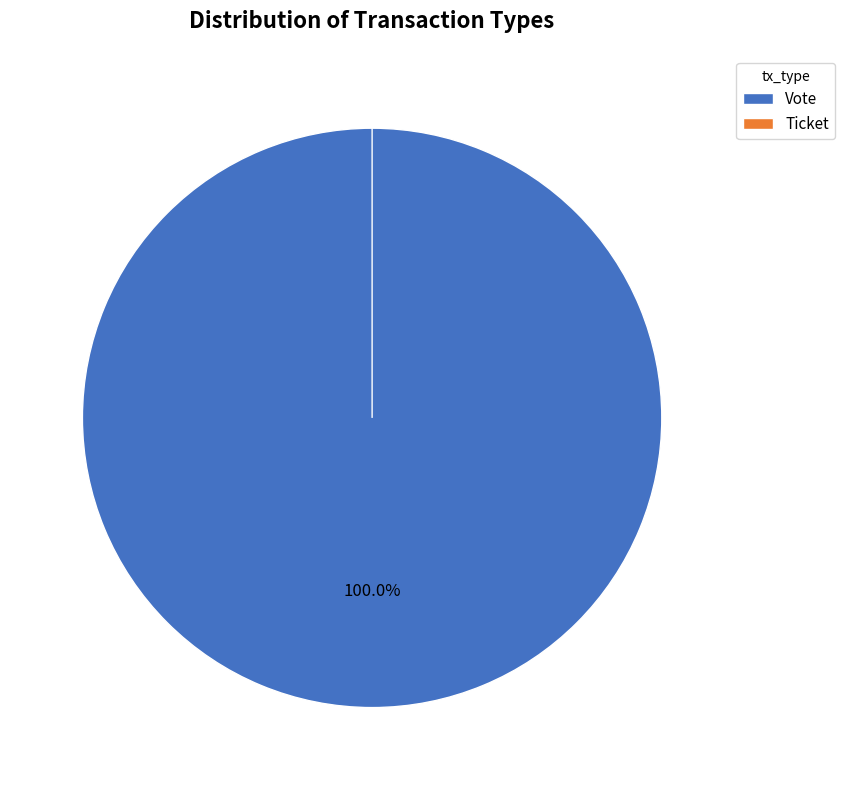

Which category accounts for the majority?

Vote